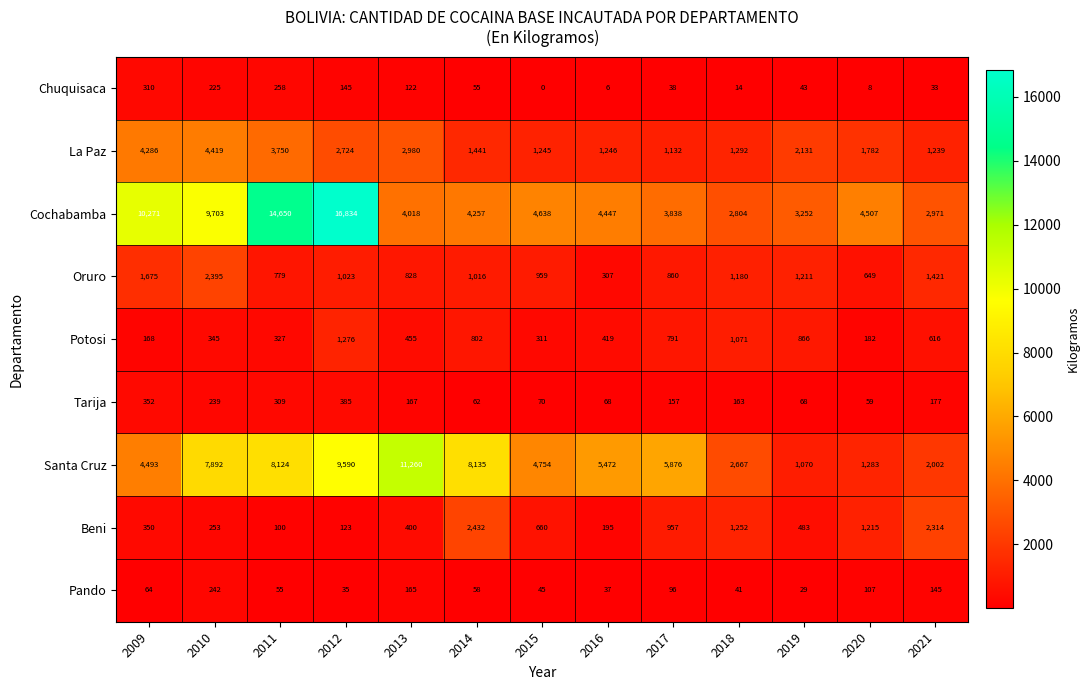

What is the spread (max minus min) of values at 2015?

4754